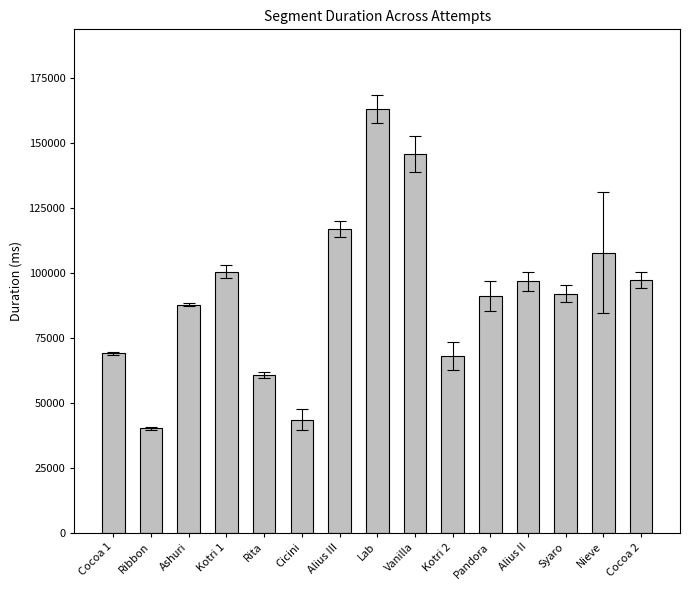

Read the value at Kotri 1.

100425.3